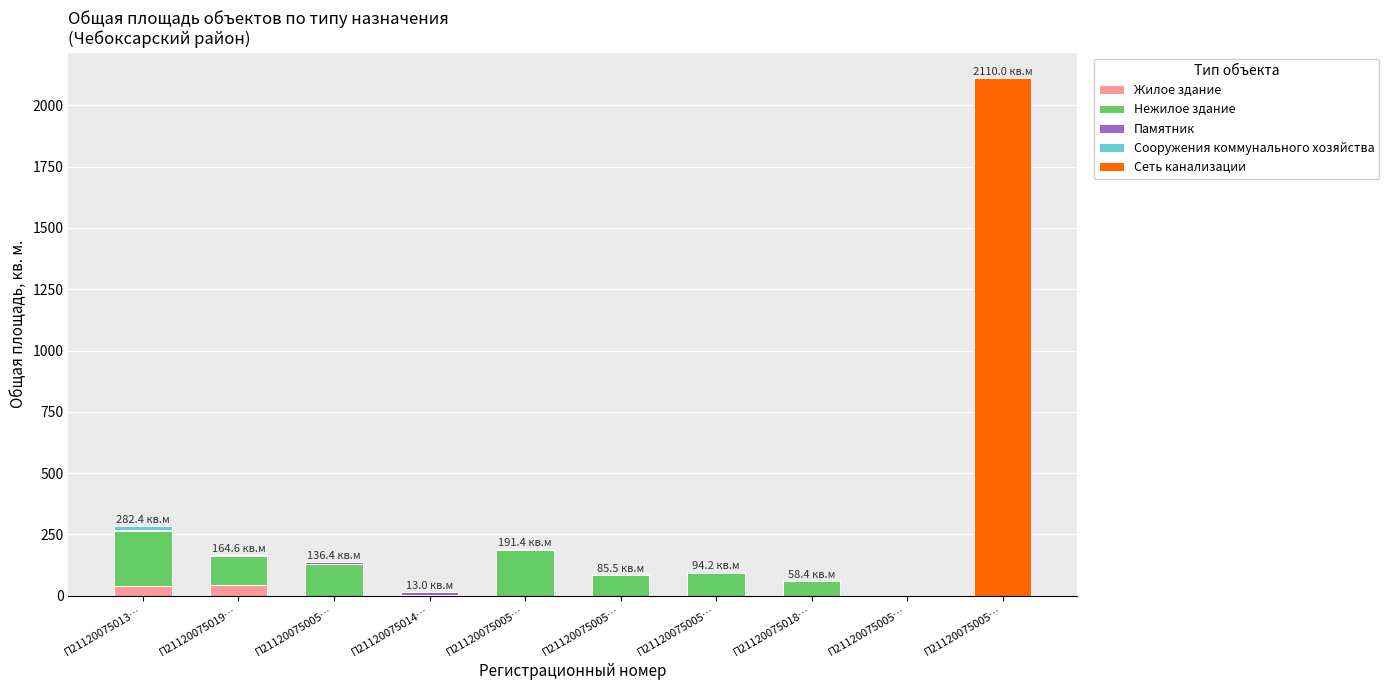

Which series has the widest spread of values?

Сеть канализации